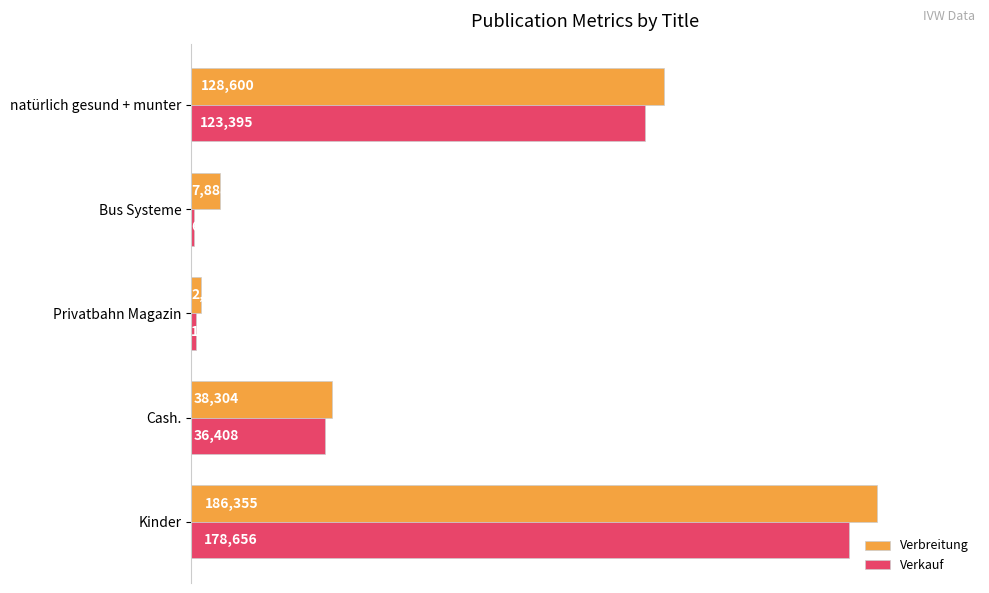

Which series has the widest spread of values?

Verbreitung